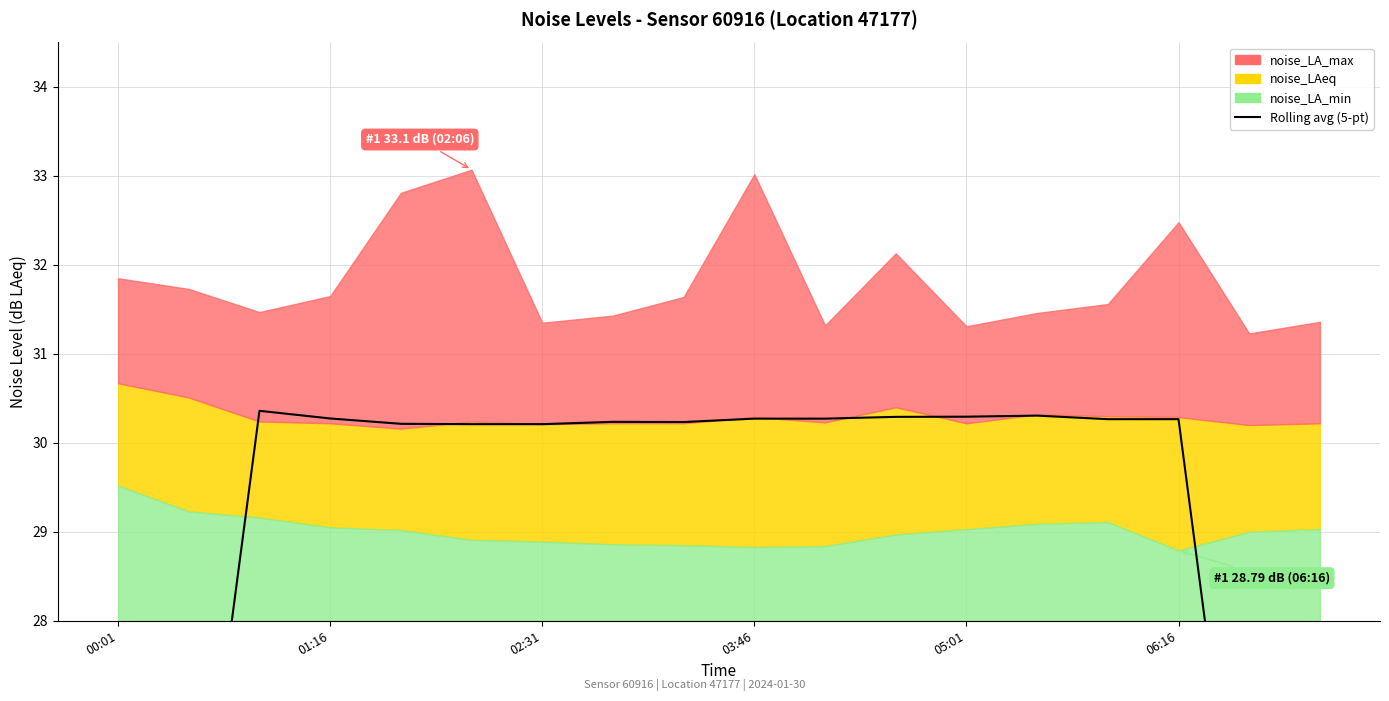

What is the smallest value displayed?

18.1